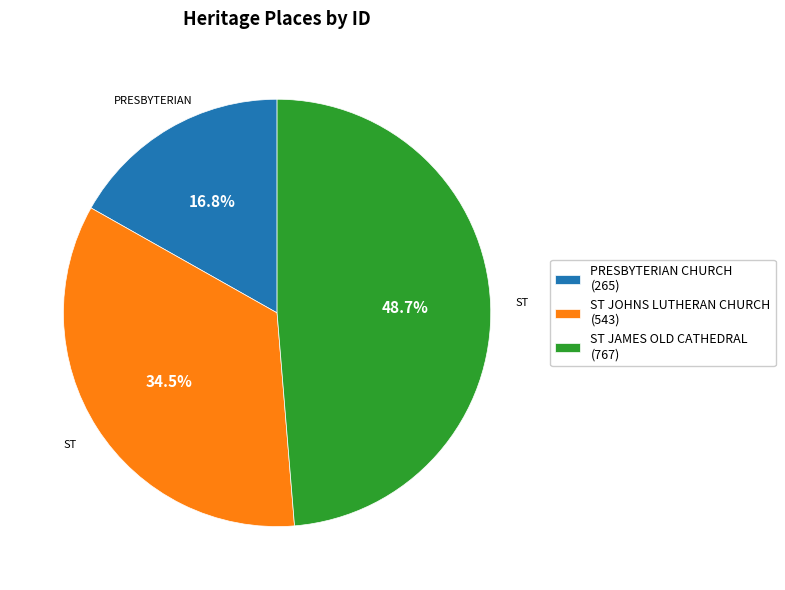

Is there any slice that represents more than half of the pie?

No